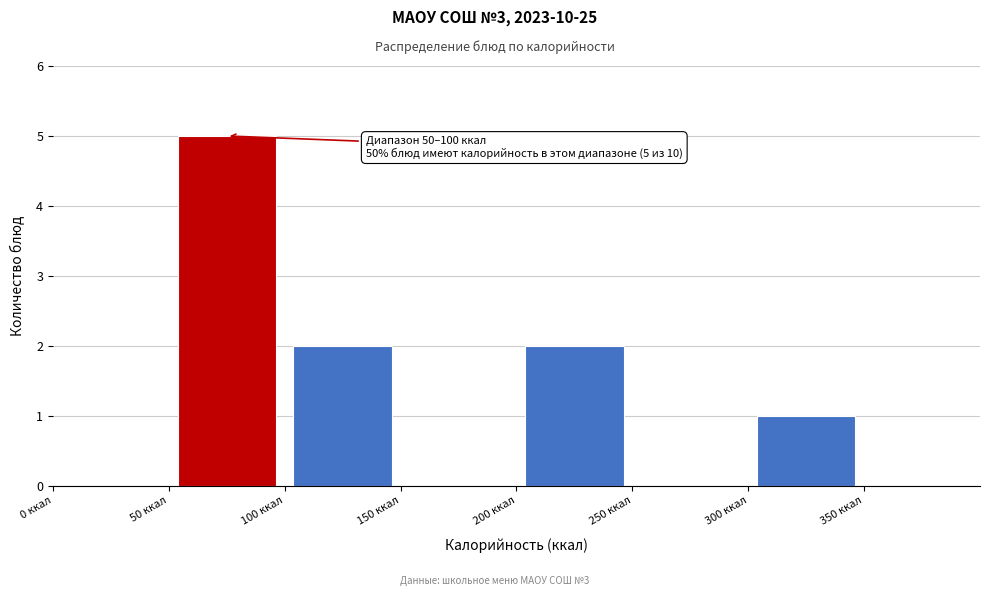

Over which range of the x-axis is the bar tallest?

50 to 100